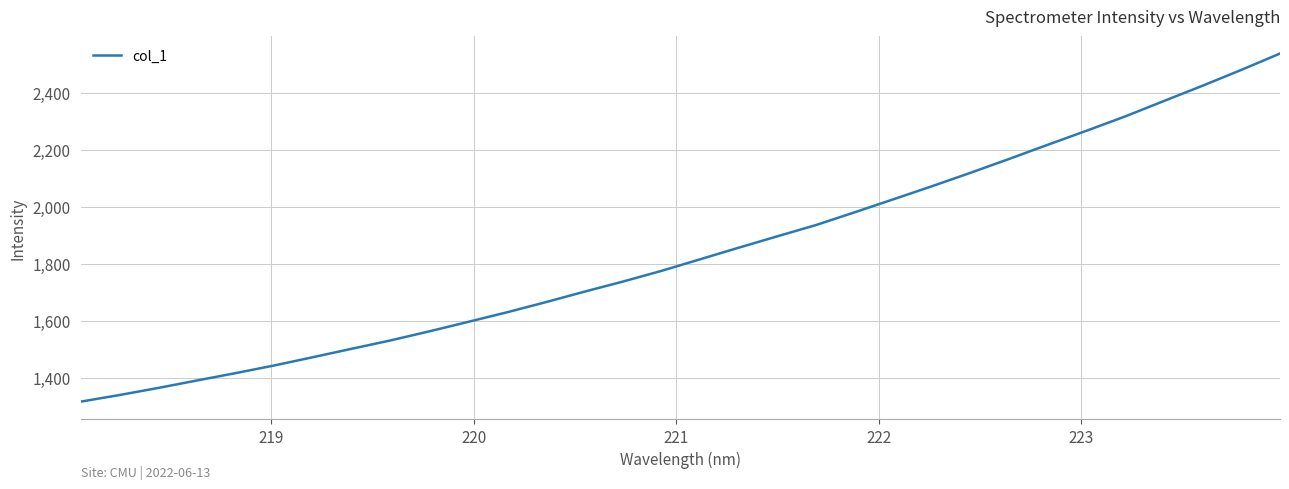

What is the minimum value shown in the chart?

1317.1